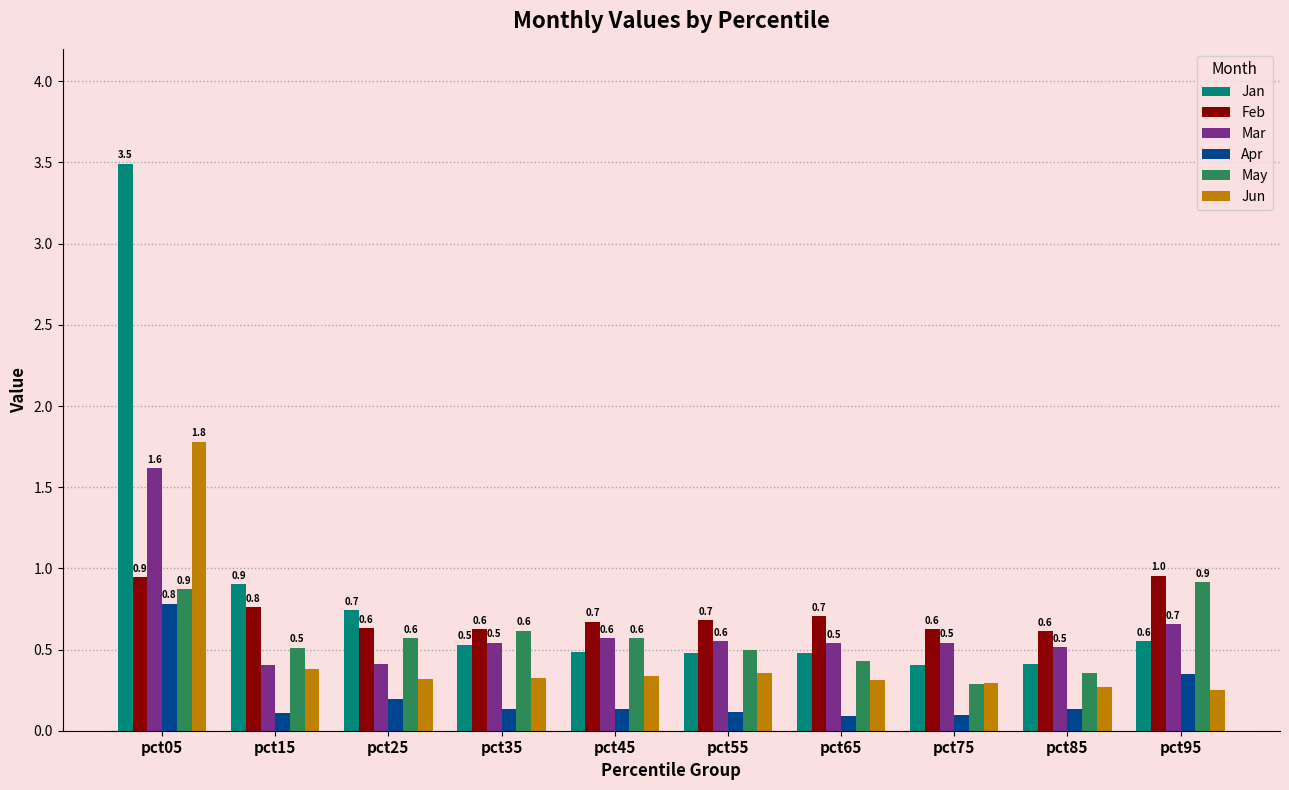

Where is May nearest to the value 0?

pct75